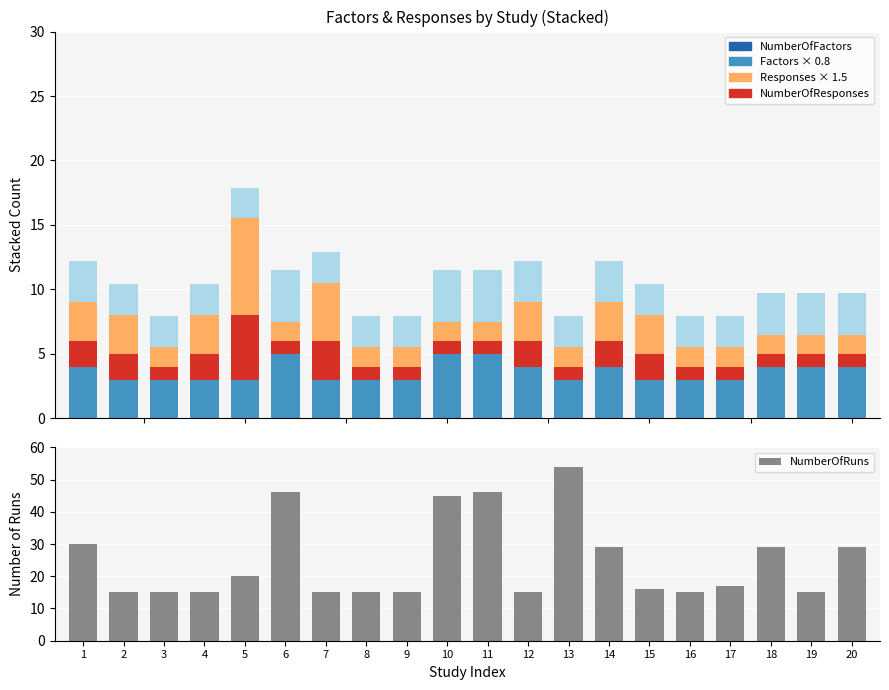

How many categories are shown in the chart?

20